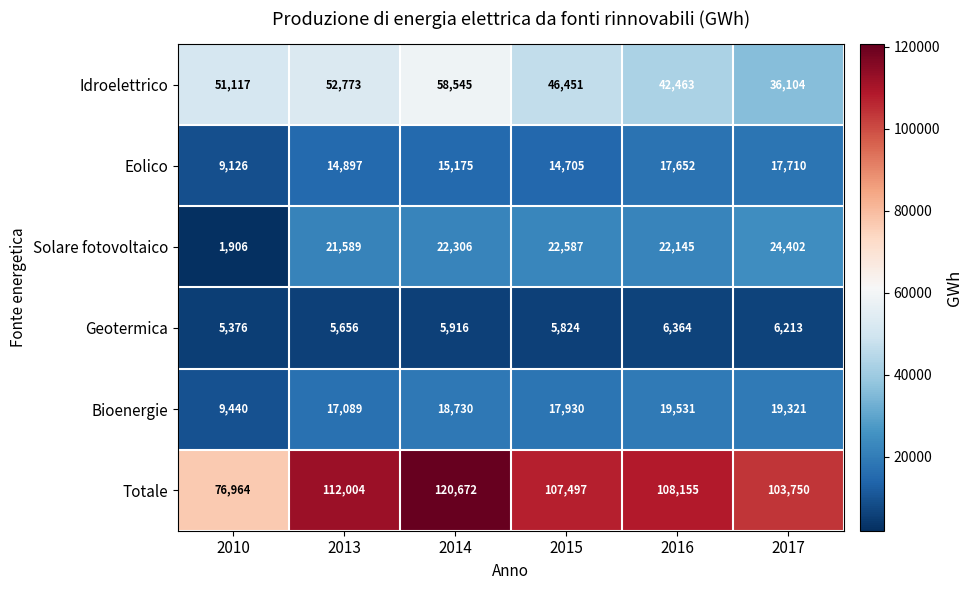

What is the smallest value displayed?

1906